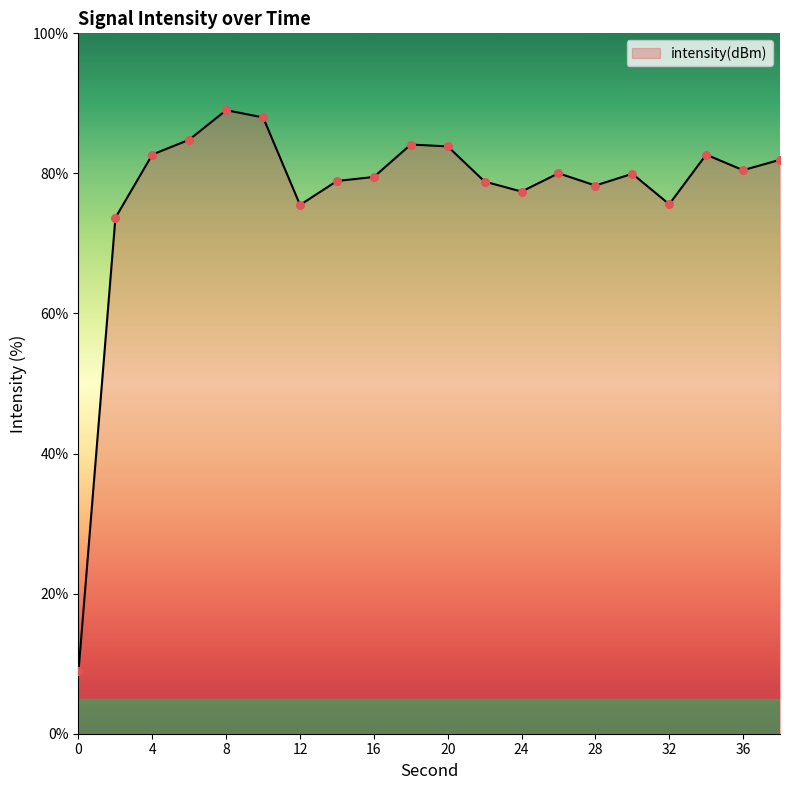

What is the greatest value displayed?

89.0